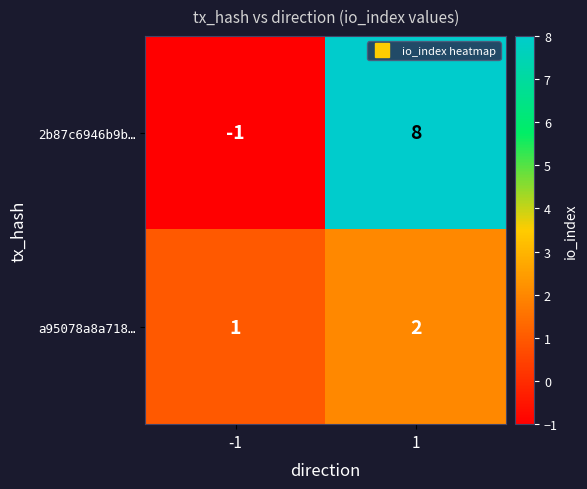

What is the sum of all a95078a8a718… values?

3